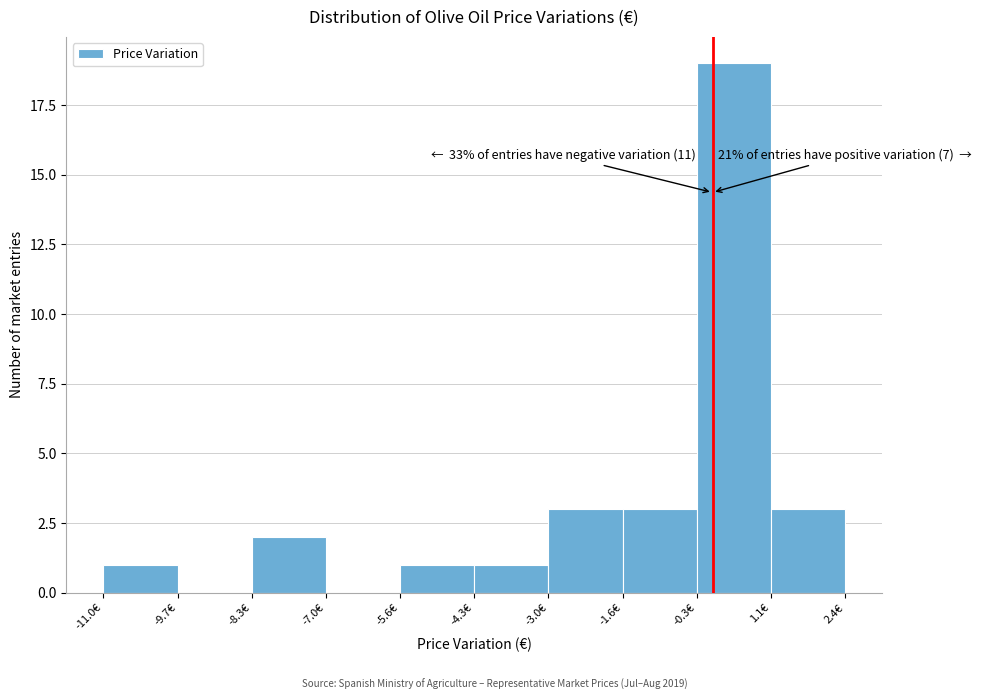

Over which range of the x-axis is the bar tallest?

-0.2 to 1.0